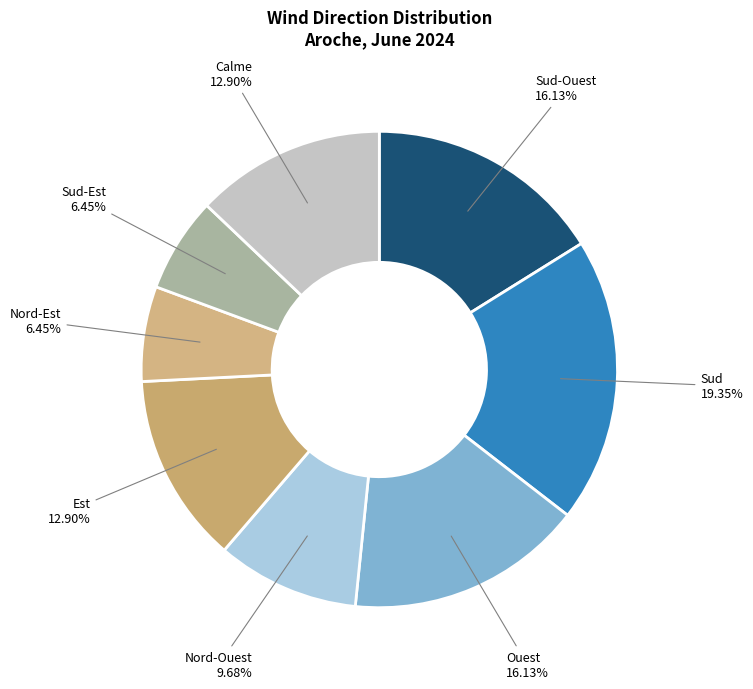

To the nearest percent, what is the average slice percentage?

12%